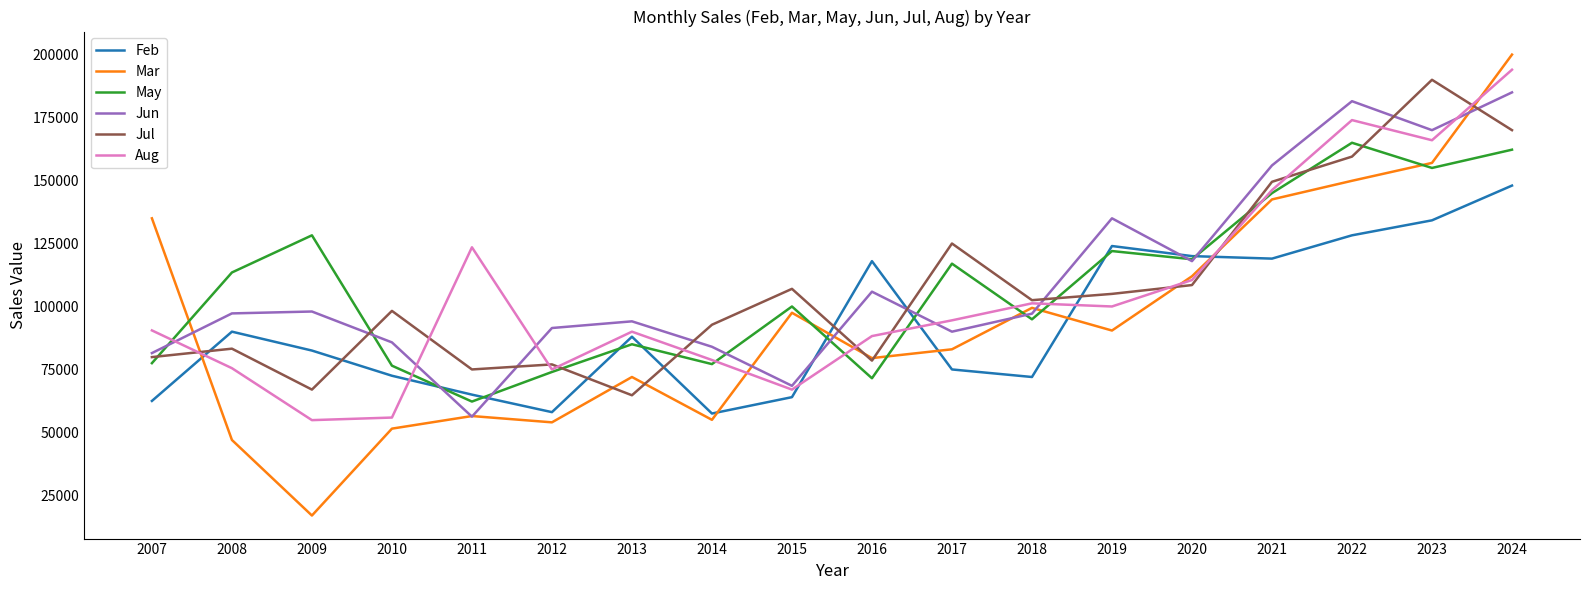

What is the approximate value of Jun at 2015, to the nearest 10?

68500